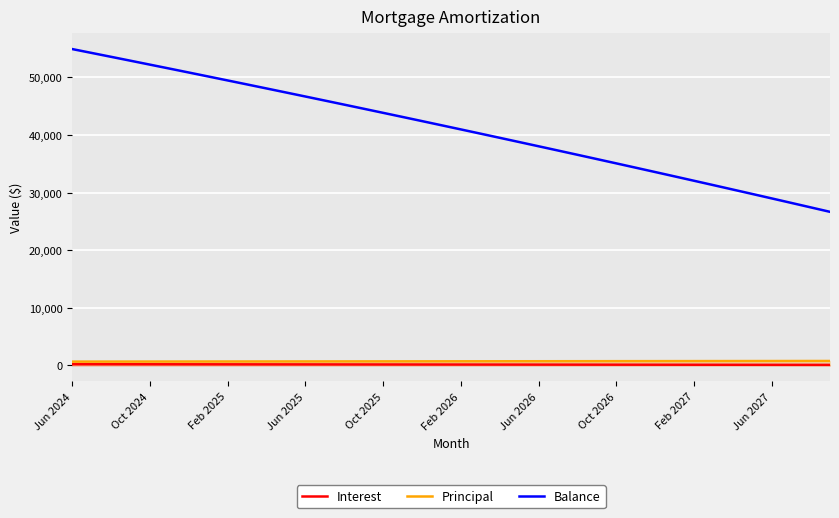

At 11, list the series in order from smallest to largest.

Interest, Principal, Balance